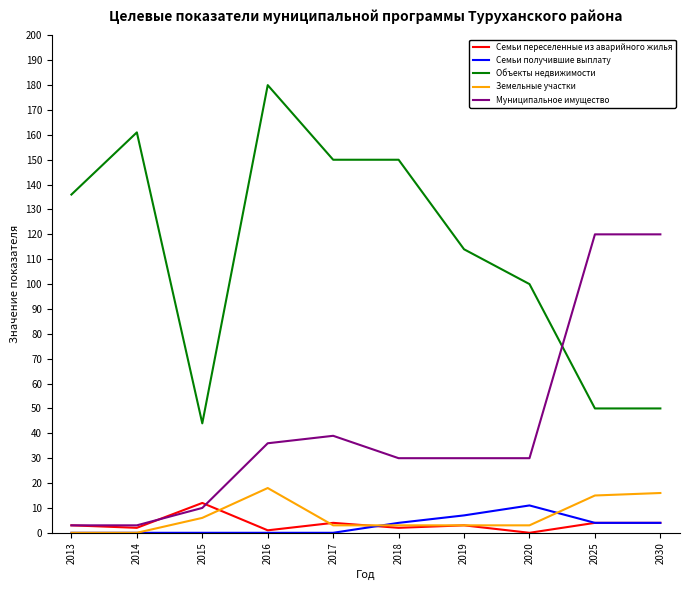

What is the total value across all series at 2017?

196